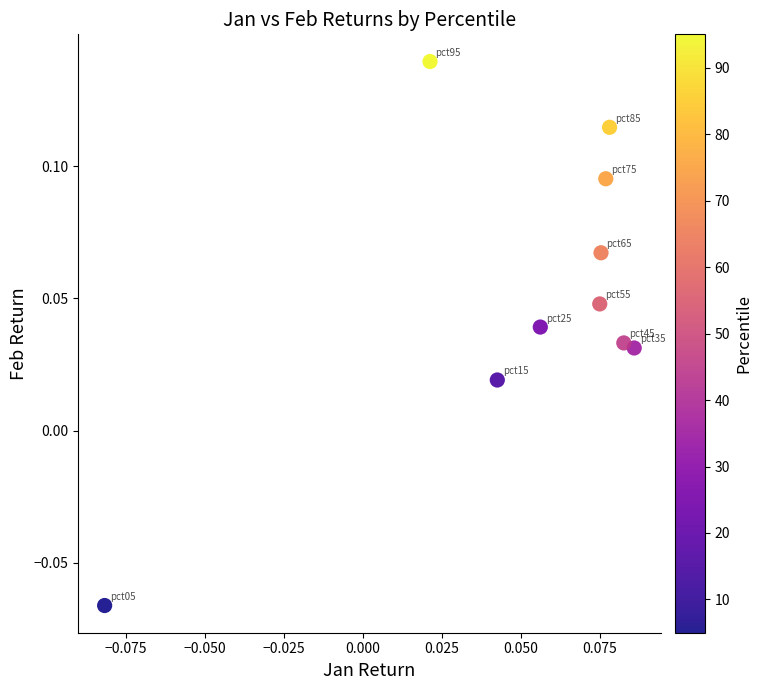

How many data points are displayed?

10